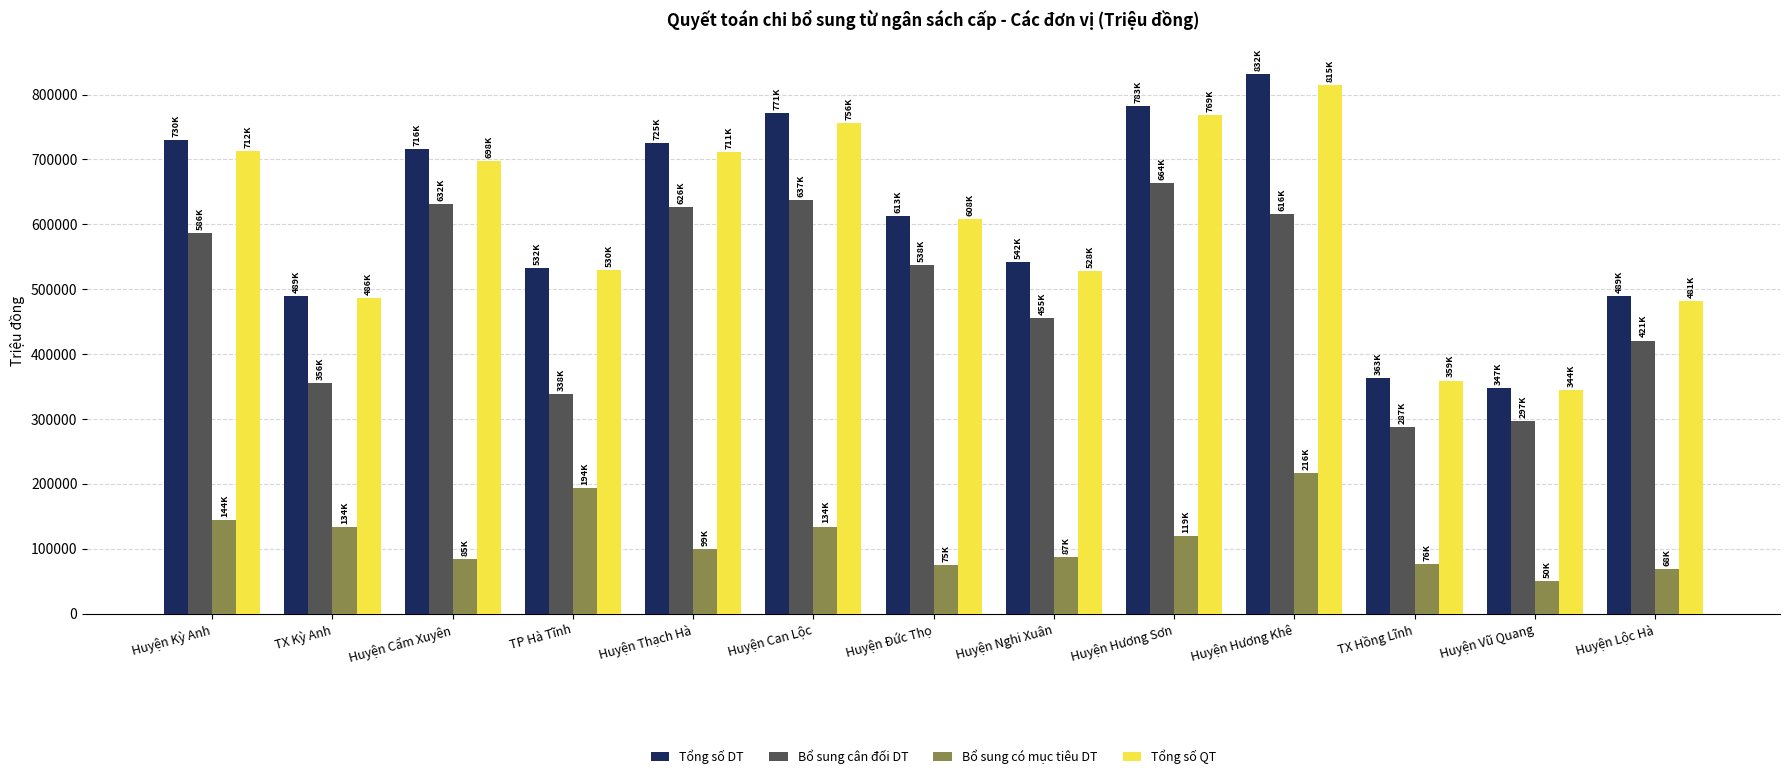

Rank the series at Huyện Nghi Xuân from highest to lowest value.

Tổng số DT, Tổng số QT, Bổ sung cân đối DT, Bổ sung có mục tiêu DT